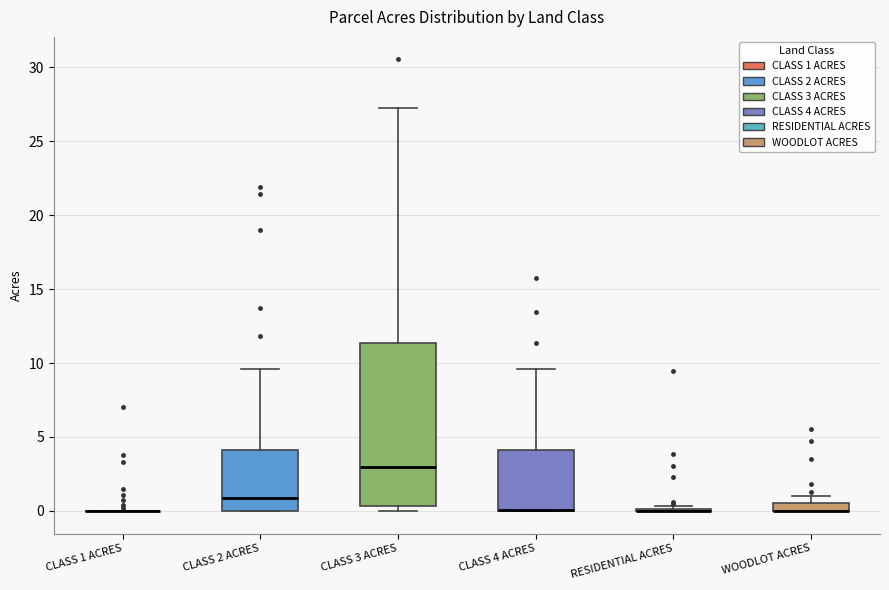

Where does the upper whisker of the box for CLASS 3 ACRES end on the y-axis? The values are not printed on the chart, so give them approximately, as read against the axis.

27.5